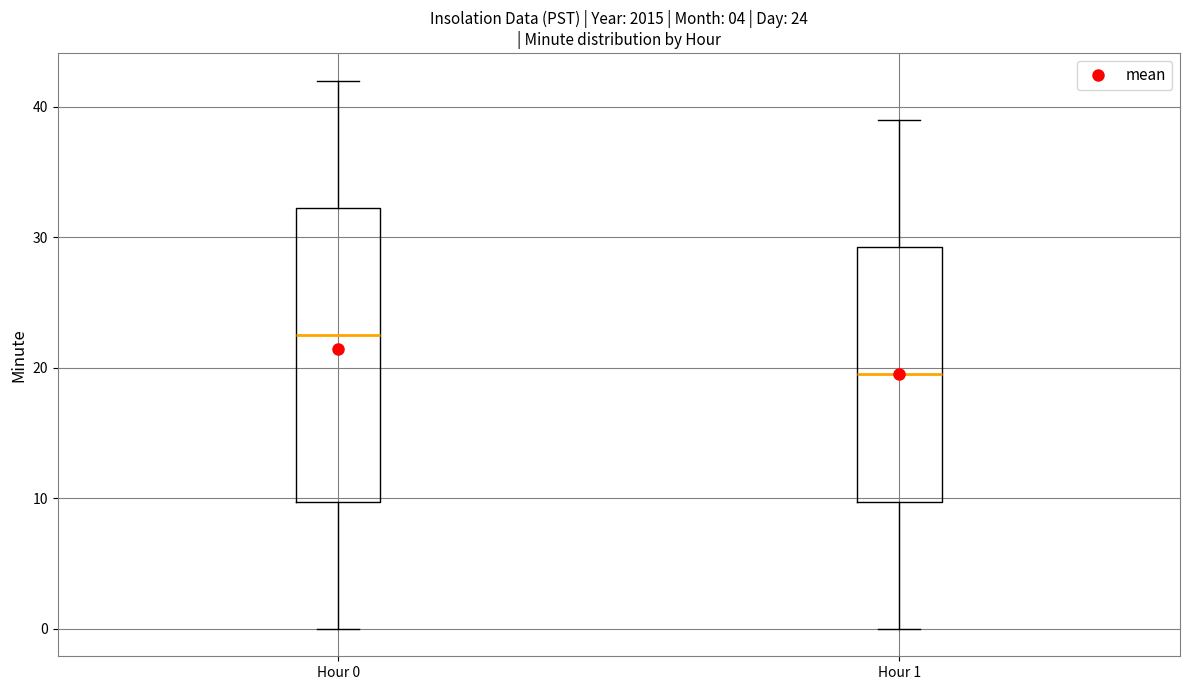

Comparing the boxes themselves (not the whiskers), which one is the tallest?

Hour 0